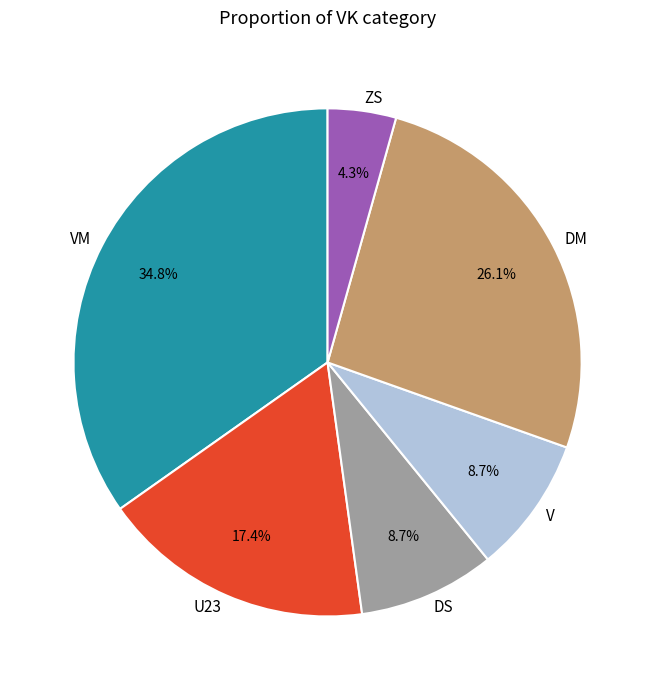

Is it true that DM is 36% of the pie?

False